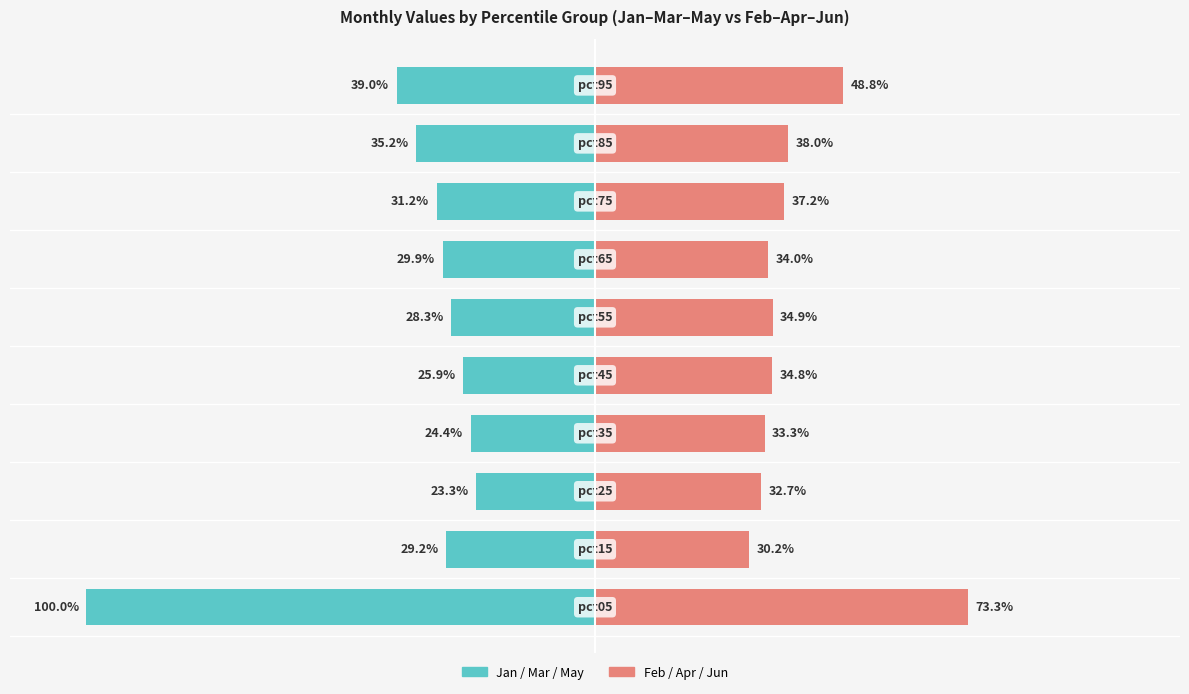

Which series has the largest range (max minus min)?

Jan/Mar/May (avg)